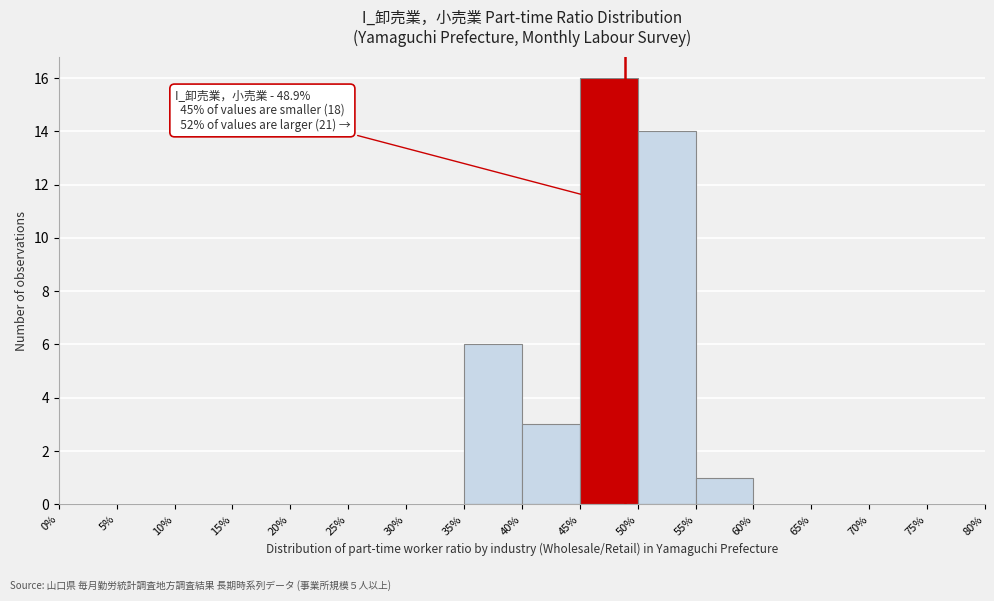

Which range on the x-axis has the tallest bar?

45% to 50%